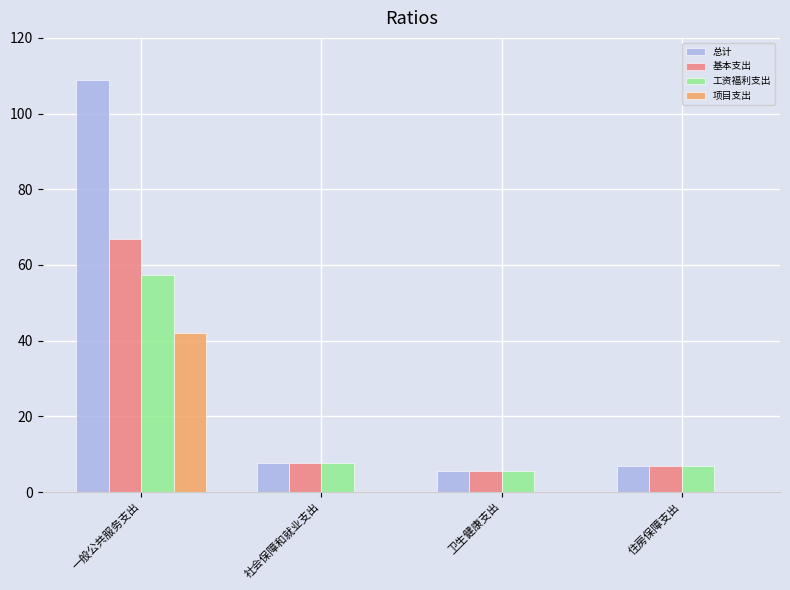

What is the highest value of the 项目支出 series?

42.0